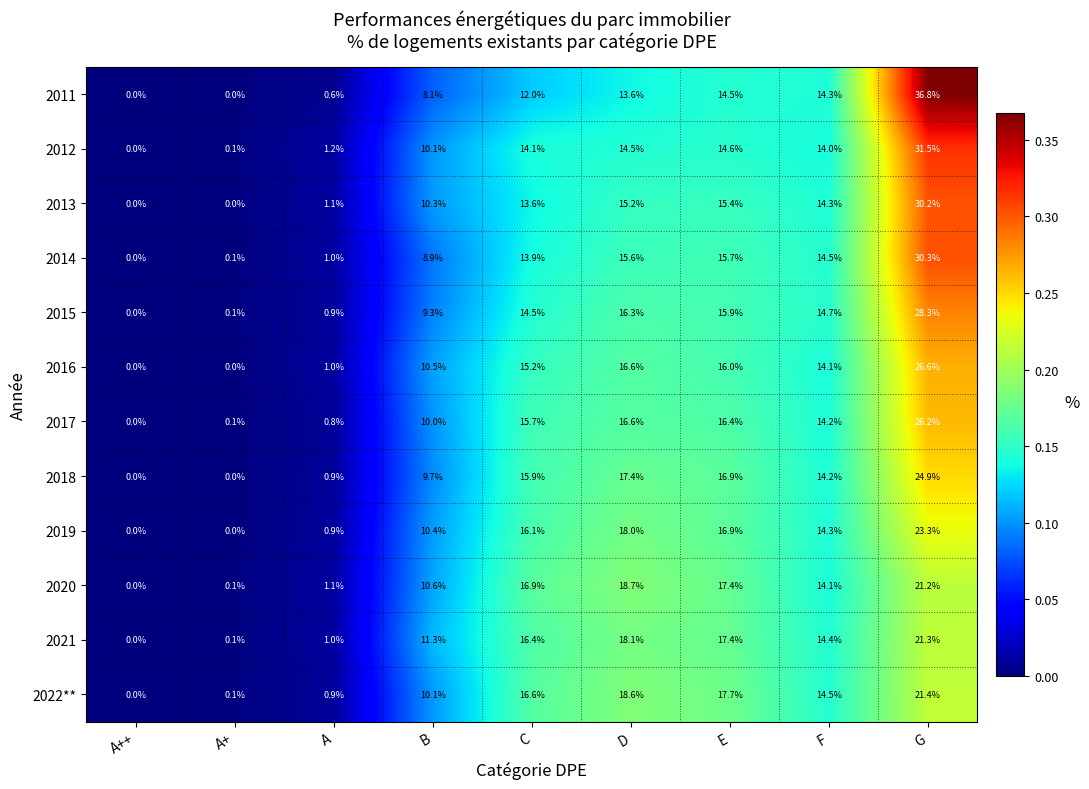

Which series changed the most between A and B?

2021